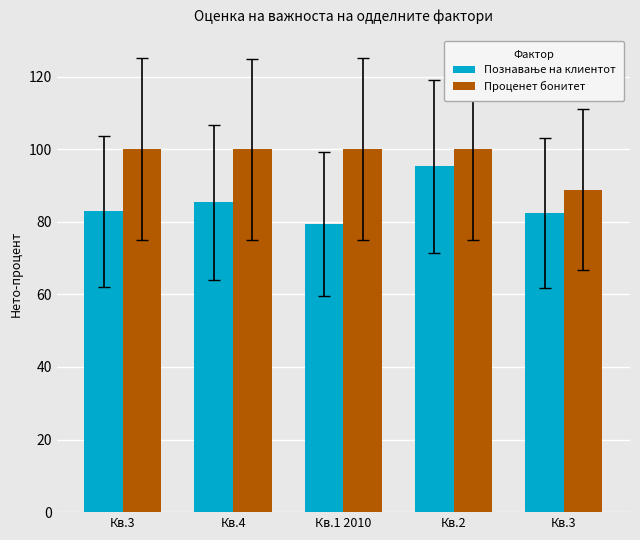

What is the sum of the Проценет бонитет values at Кв.4 and Кв.1 2010?

200.1